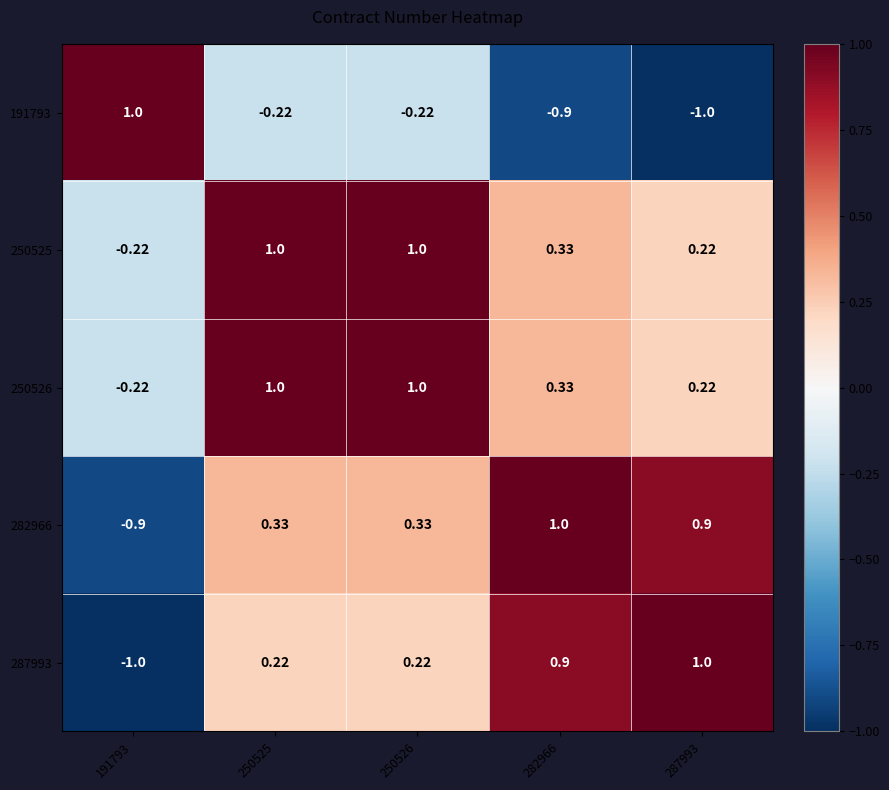

How many data points in 250526 are less than 0?

1